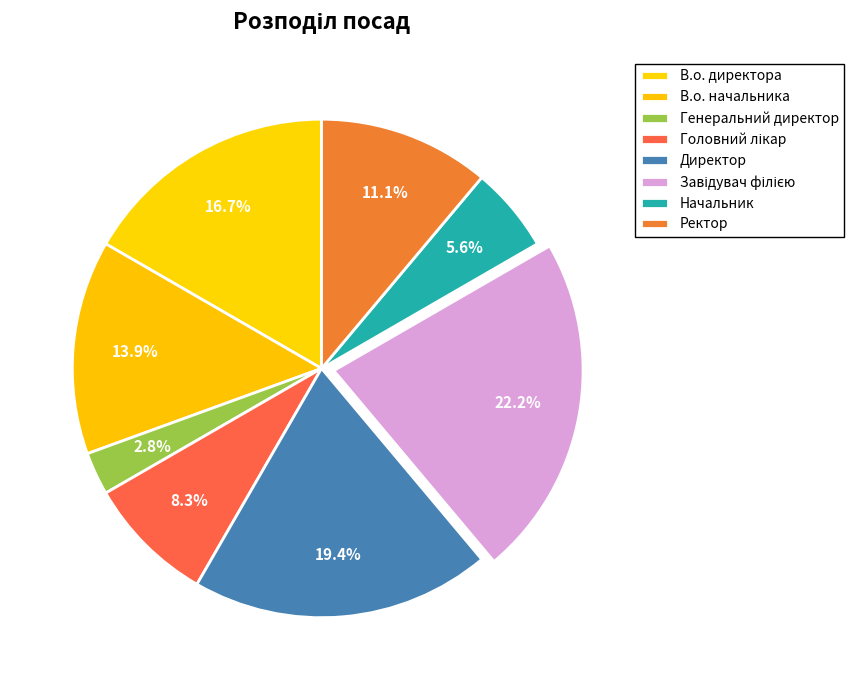

Does any single category account for the majority?

No